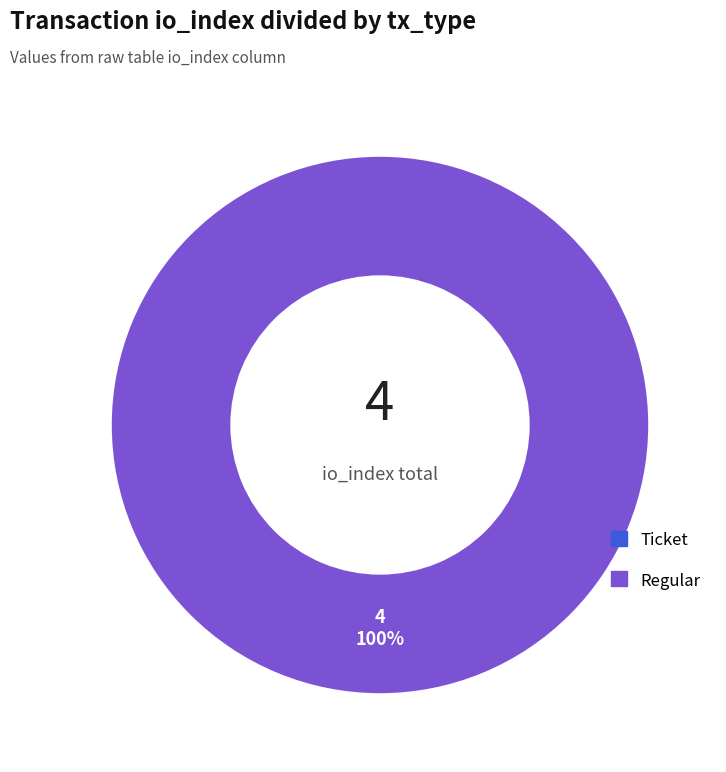

Is there any slice that represents more than half of the pie?

Yes